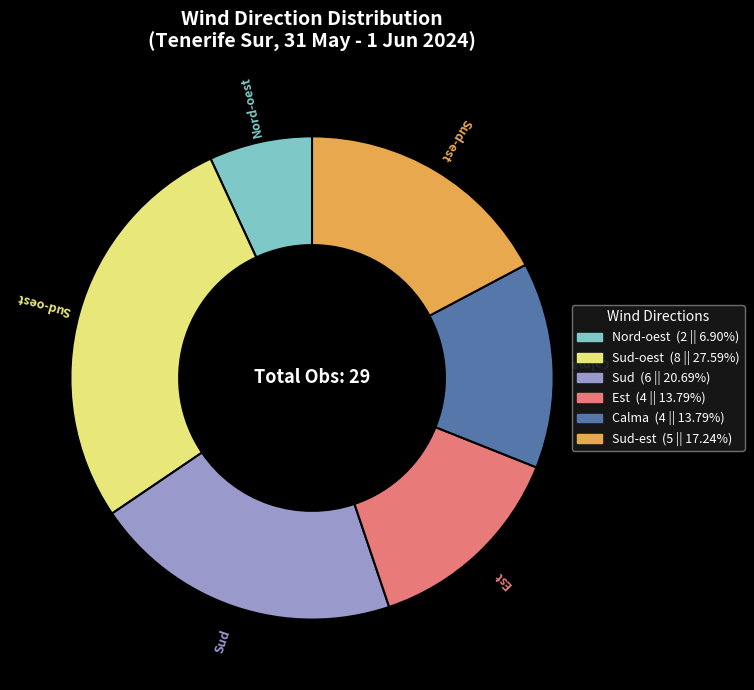

True or false: Nord-oest accounts for 14% of the total.

False